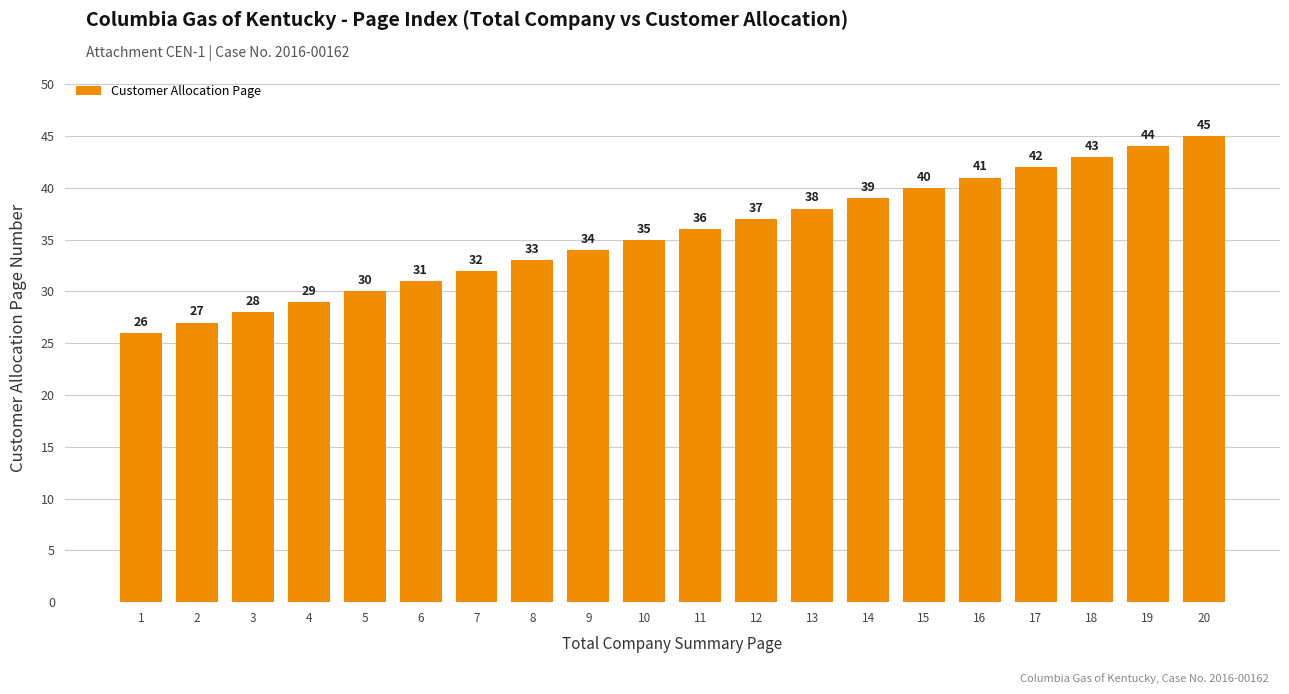

List the labels in order of value, smallest first.

1, 2, 3, 4, 5, 6, 7, 8, 9, 10, 11, 12, 13, 14, 15, 16, 17, 18, 19, 20